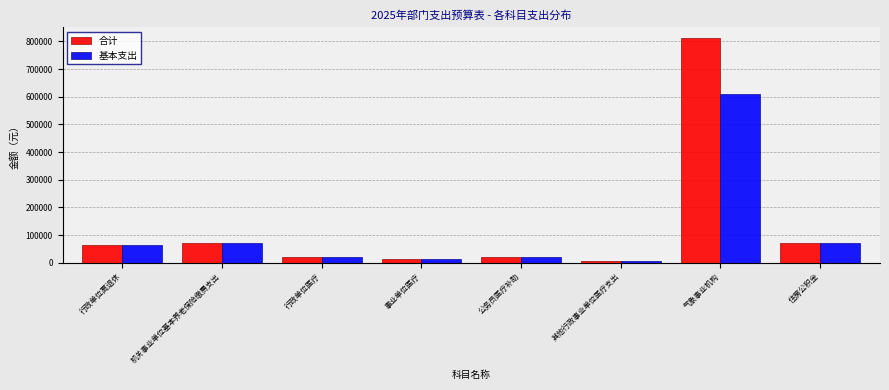

Is the value of 基本支出 at 其他行政事业单位医疗支出 greater than the value of 合计 at 行政单位离退休?

No